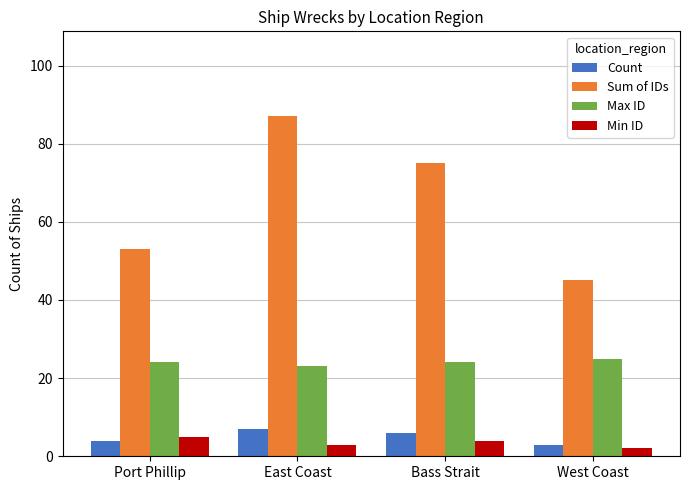

What is the difference between the Sum of IDs values at Port Phillip and East Coast?

34